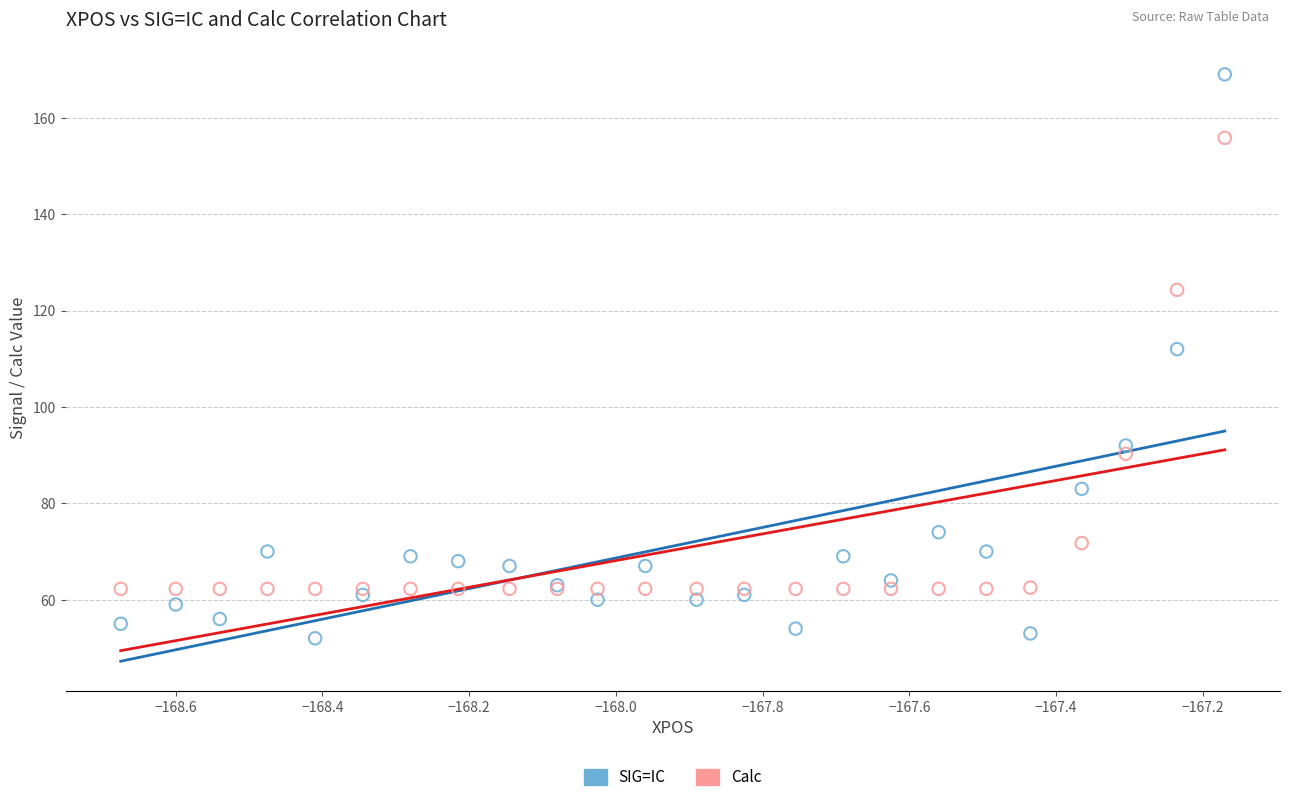

Which series reaches the maximum Y coordinate?

SIG=IC